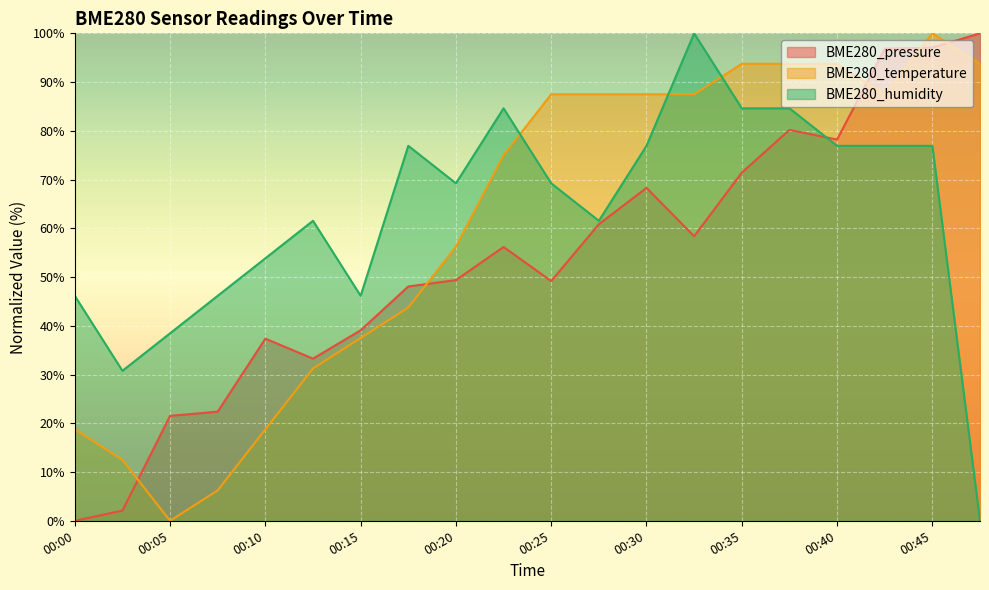

At which category is the sum across all series the highest?

00:45